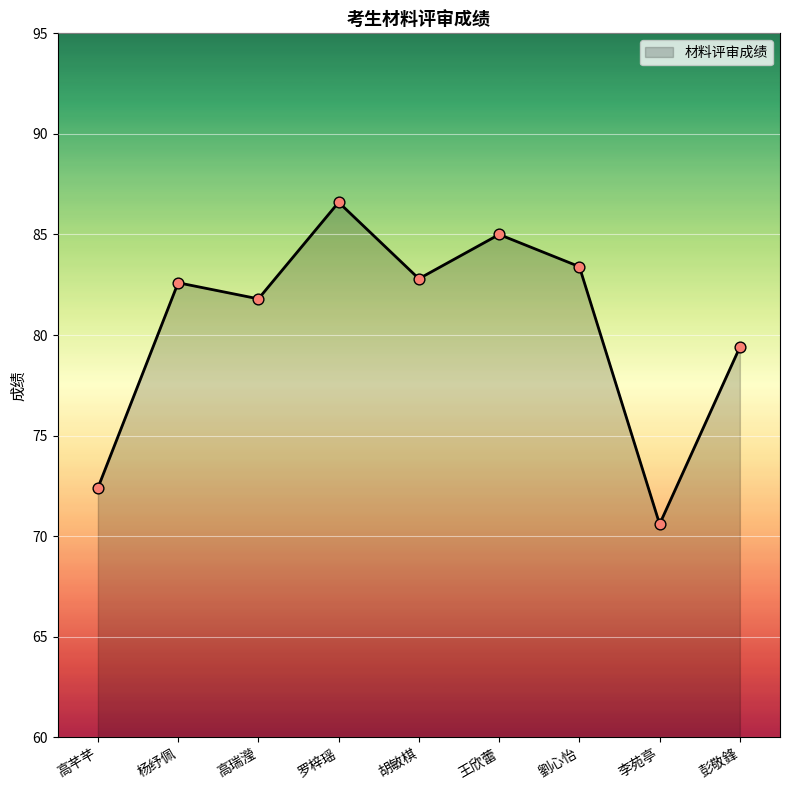

Approximately how many times larger is the value at 高芊芊 compared to 李苑亭?

1.0